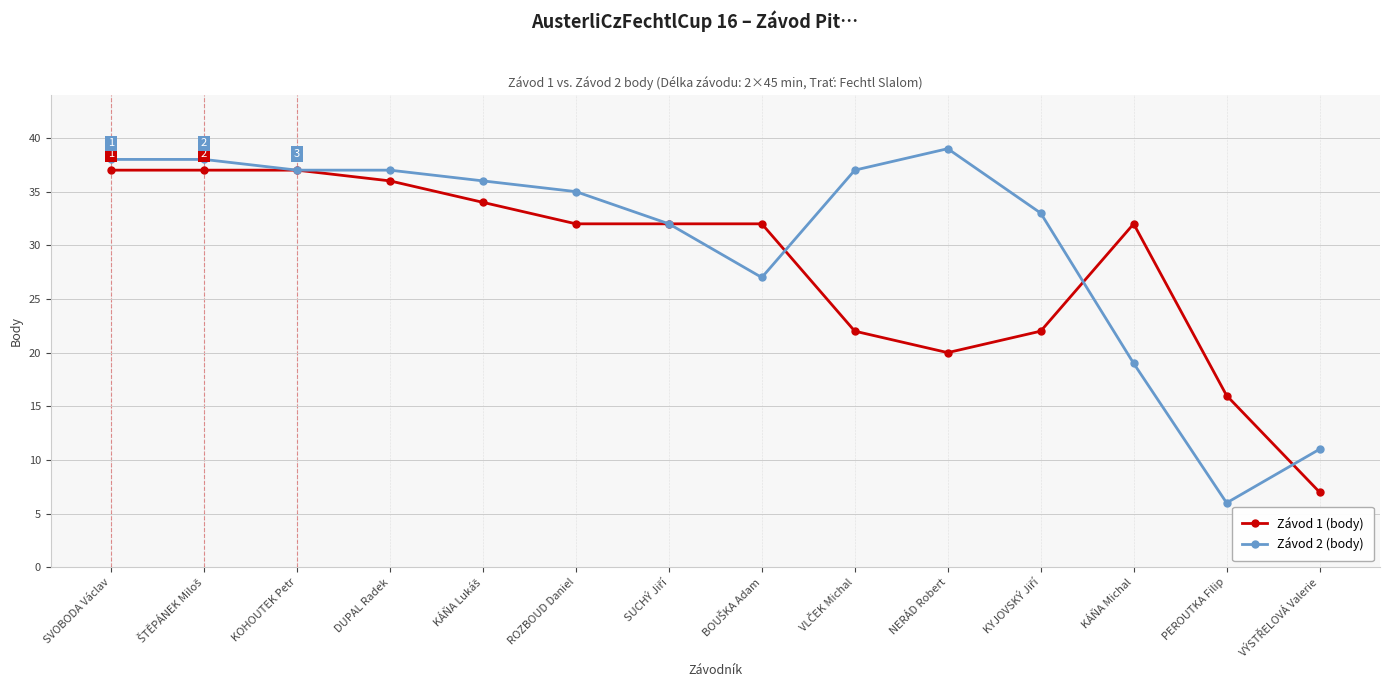

Which label corresponds to the smallest value in the chart?

PEROUTKA Filip